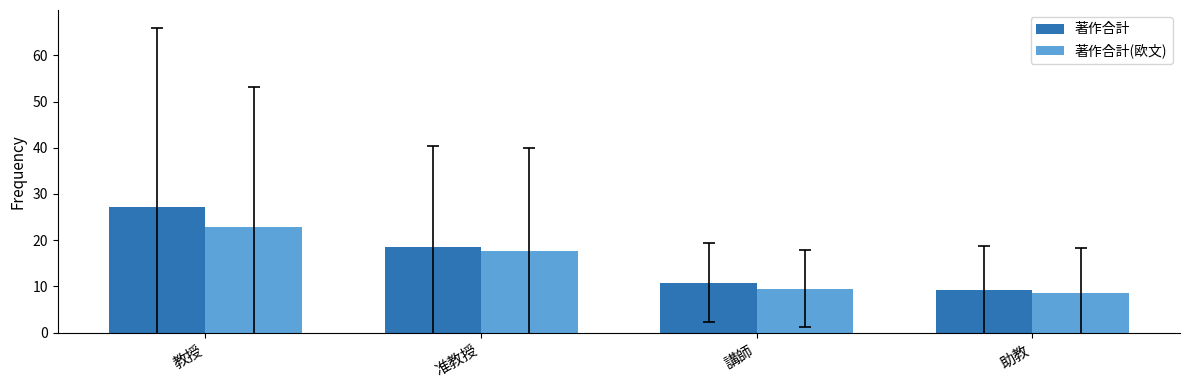

The value of 著作合計(欧文) at 教授 is 36.8. True or false?

False